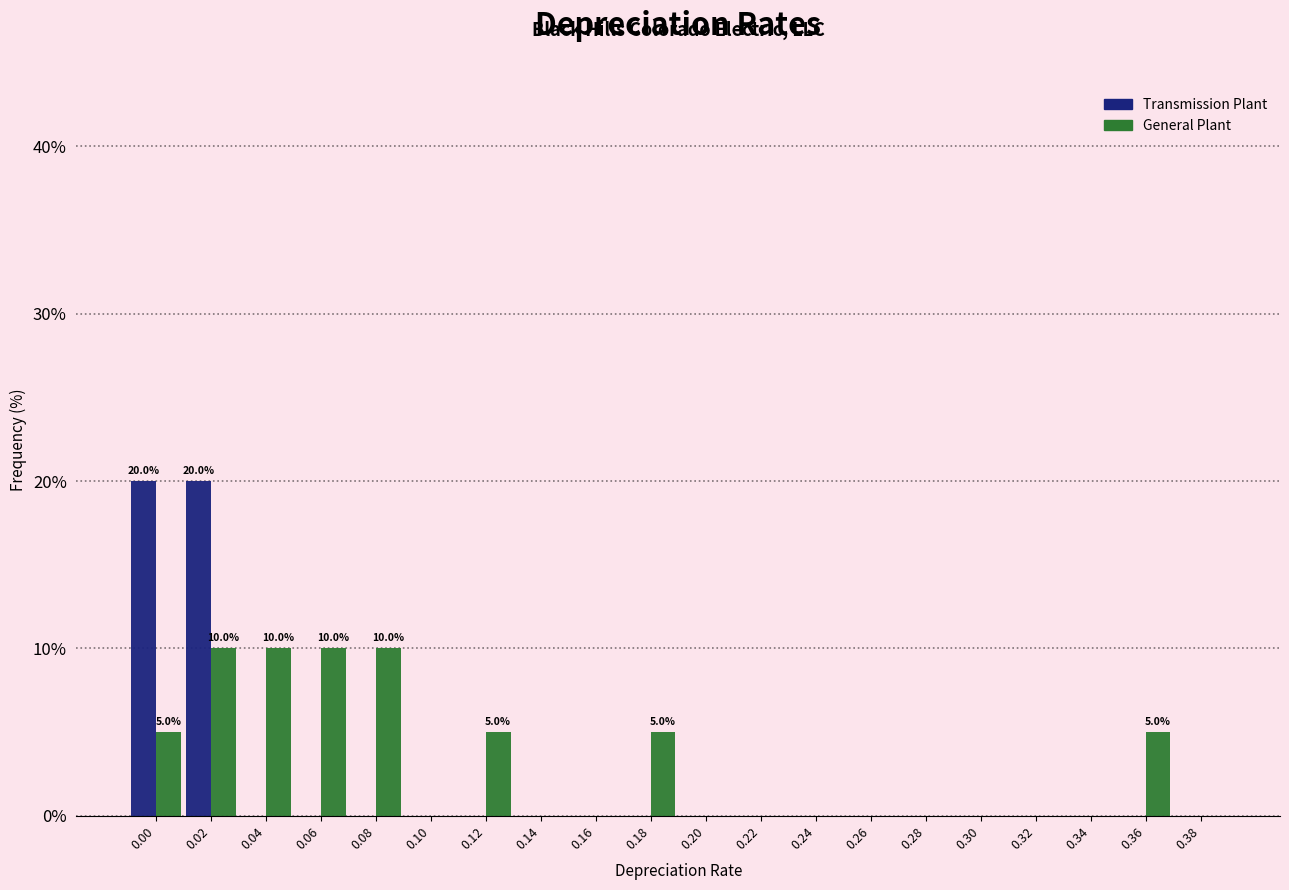

Is the value of Transmission Plant at 0.28 greater than the value of General Plant at 0.08?

No